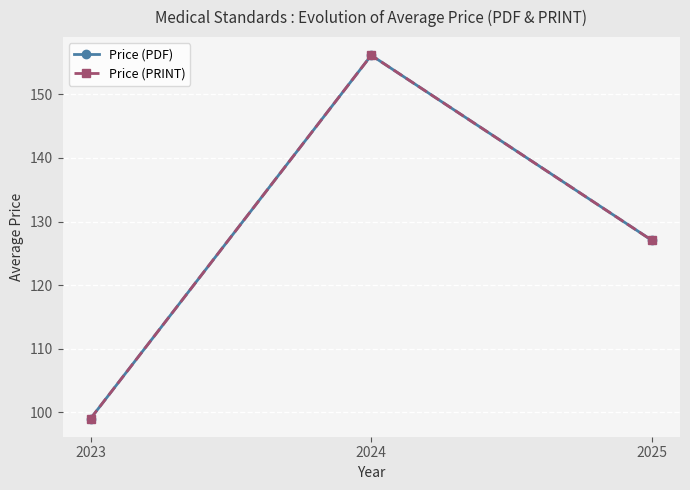

Is this an area chart (filled region under the line)?

No